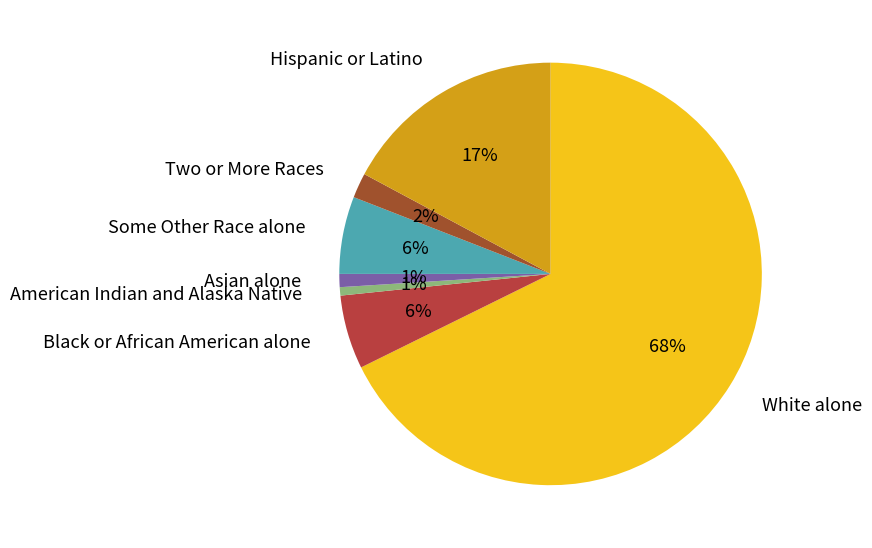

Which category has the biggest portion of the pie?

White alone